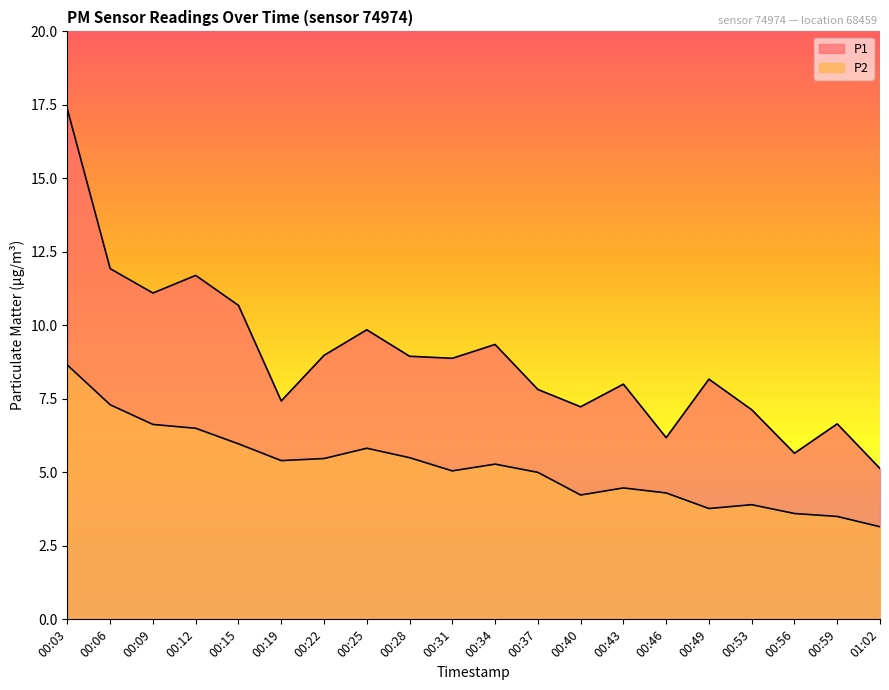

Is it true that P1 equals 17.4 at 00:15?

False